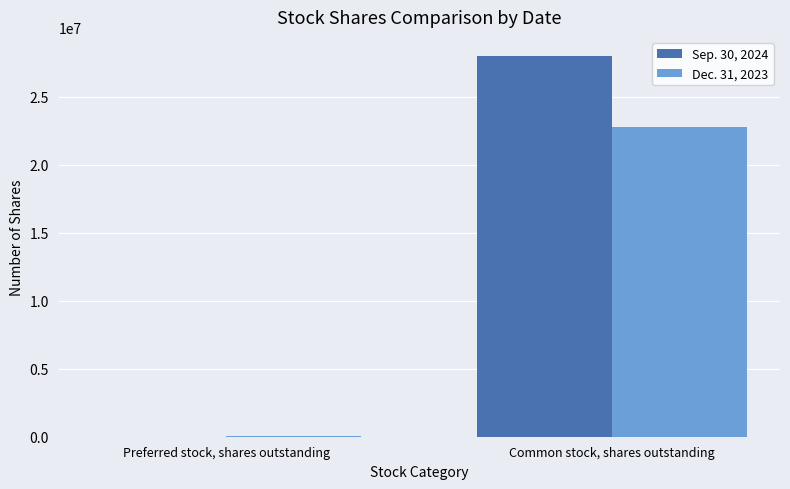

What is the difference between the Sep. 30, 2024 values at Common stock, shares outstanding and Preferred stock, shares outstanding?

28007257